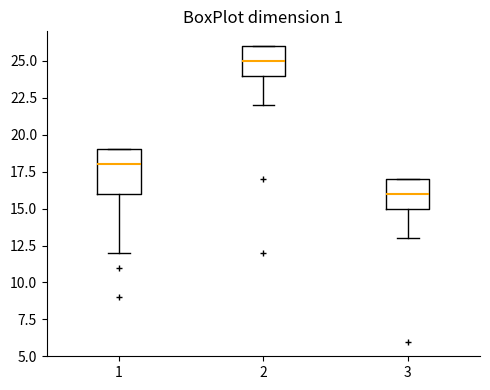

Reading left to right, transcribe this box plot: for each box, give where its median line is, the range the box spans, and where its two whiskers end, as read against the y-axis. The values are not printed on the chart, so give them approximately, as read against the axis.

1: median 18, box 16 to 19, whiskers 12 to 19
2: median 25, box 24 to 26, whiskers 22 to 26
3: median 16, box 15 to 17, whiskers 13 to 17